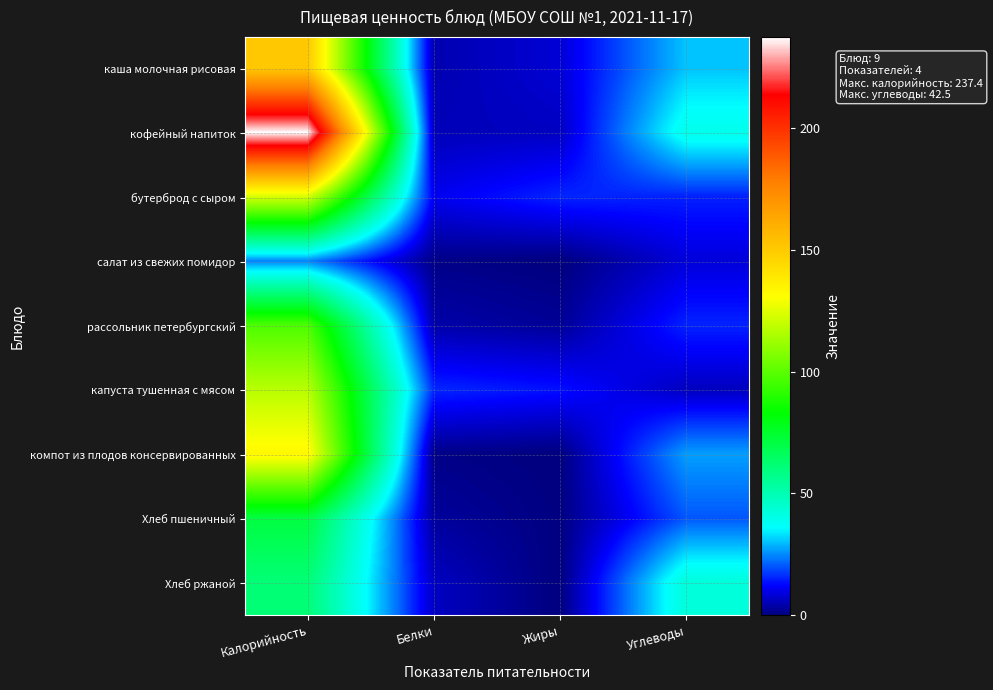

At Белки, list the series in order from largest to smallest.

капуста тушенная с мясом, бутерброд с сыром, Хлеб ржаной, кофейный напиток, каша молочная рисовая, рассольник петербургский, Хлеб пшеничный, салат из свежих помидор, компот из плодов консервированных